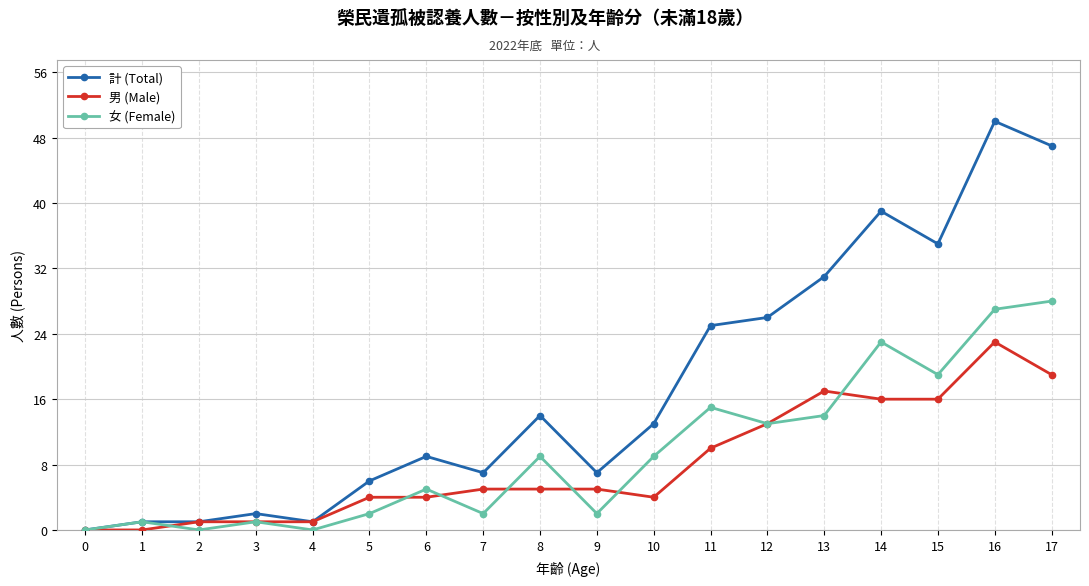

The 女 (Female) series shows 27 at 16. True or false?

True